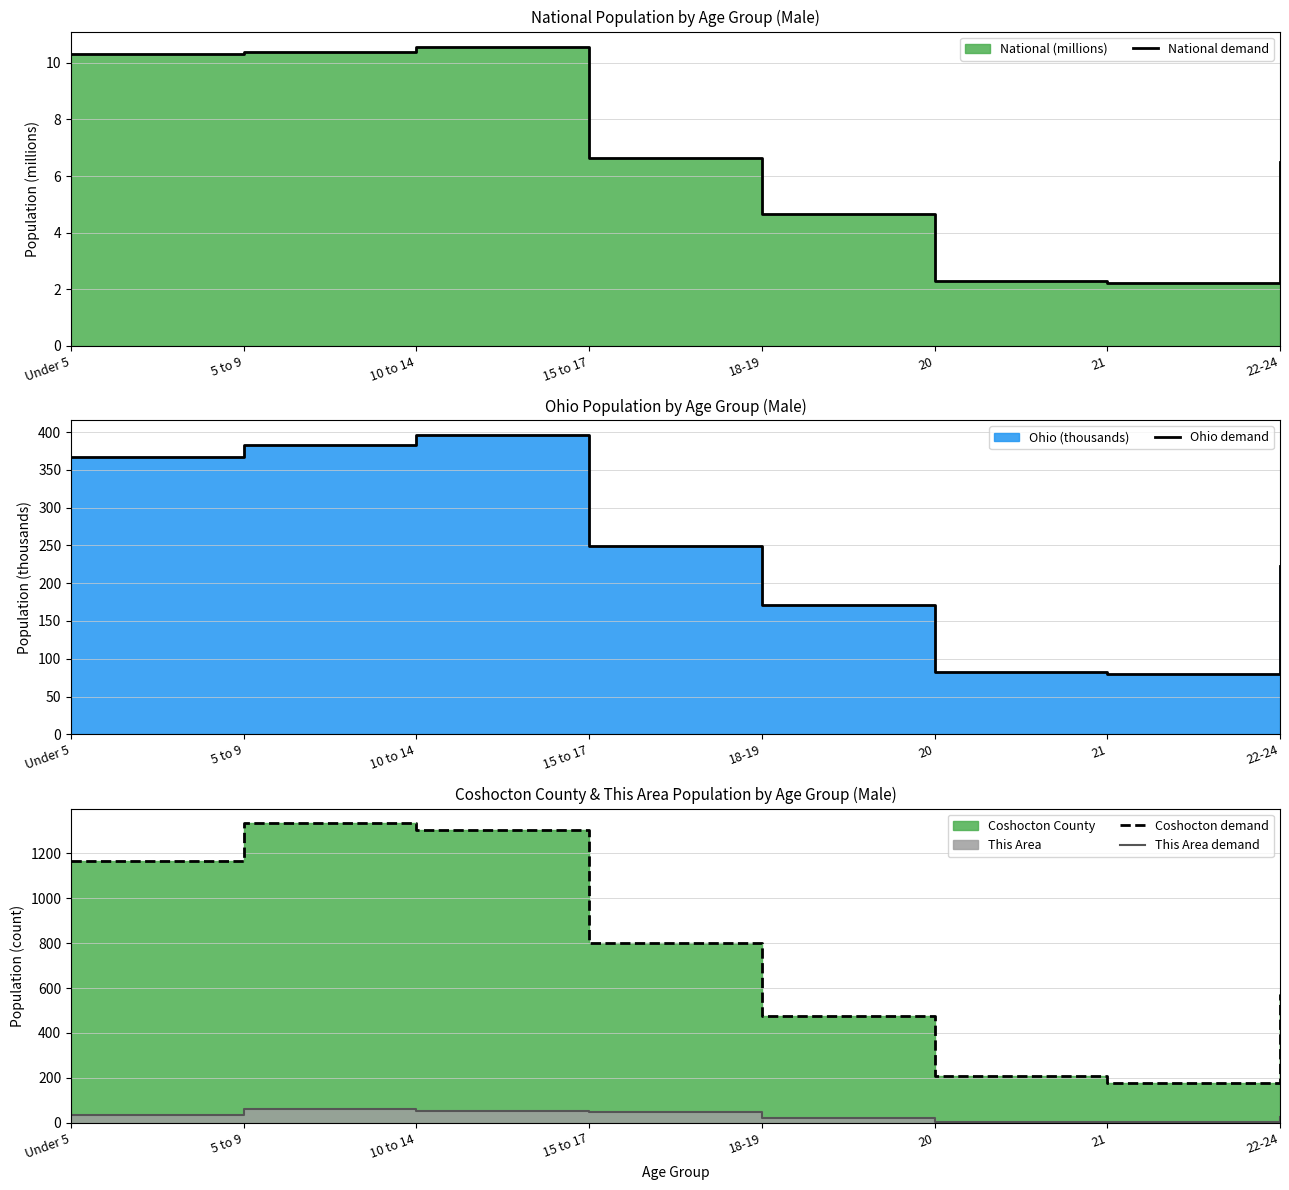

Rank the categories by Coshocton demand value from lowest to highest.

21, 20, 18-19, 22-24, 15 to 17, Under 5, 10 to 14, 5 to 9